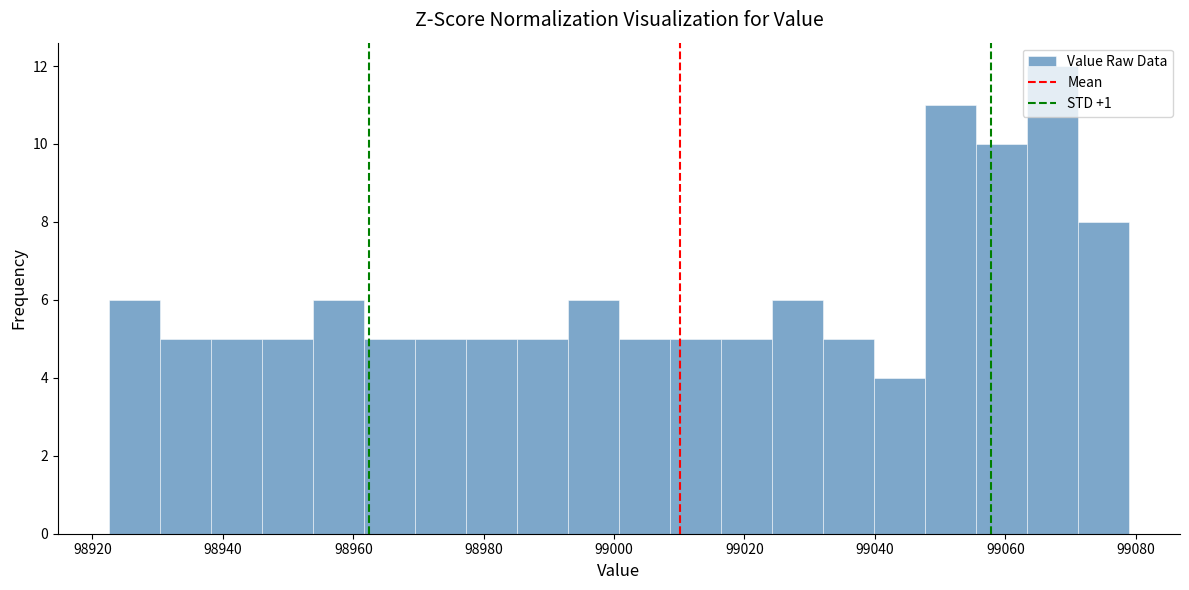

Around what value on the x-axis is the tallest bar? Give the approximate position of its centre, as read against the axis.

99068